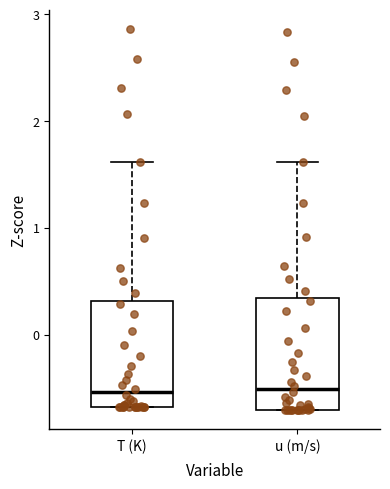

Reading left to right, transcribe this box plot: for each box, give where its median line is, the range the box spans, and where its two whiskers end, as read against the y-axis. The values are not printed on the chart, so give them approximately, as read against the axis.

T (K): median -0.5, box -0.7 to 0.3, whiskers -0.7 to 1.6
u (m/s): median -0.5, box -0.7 to 0.3, whiskers -0.7 to 1.6